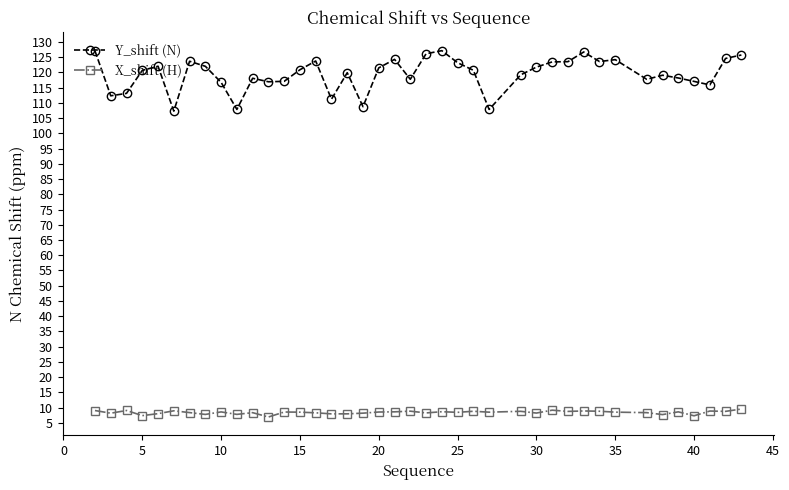

Which series has the largest total across all categories?

Y_shift (N)